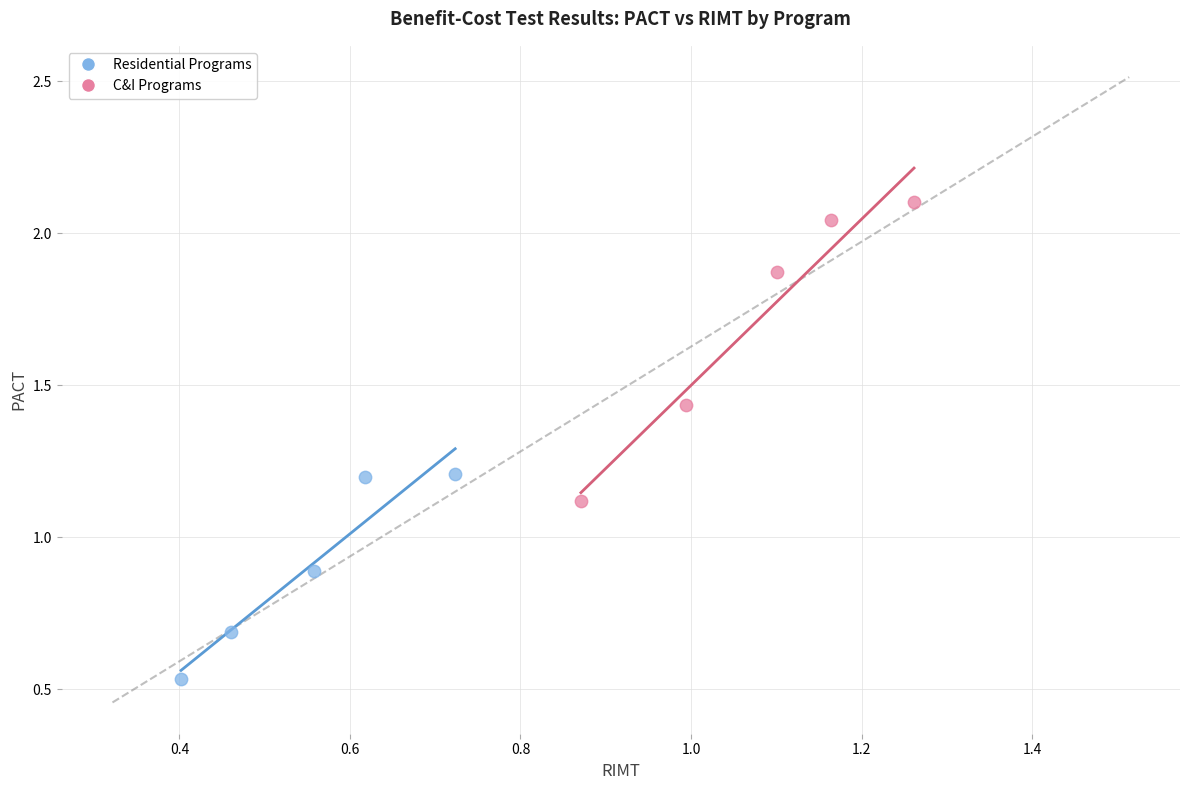

Which series contains the highest Y value?

C&I Programs